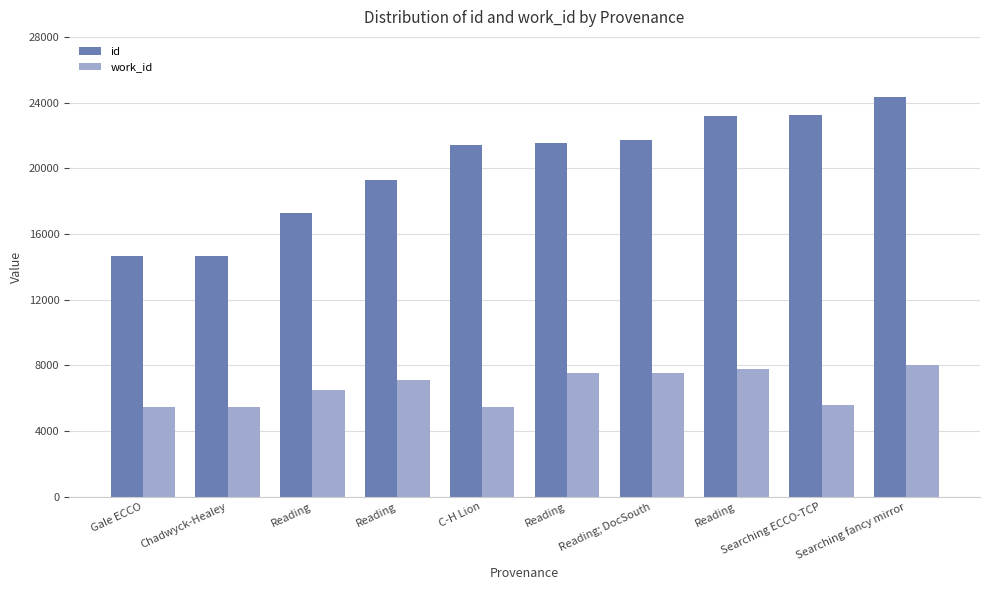

Where is id nearest to the value 19488?

Reading